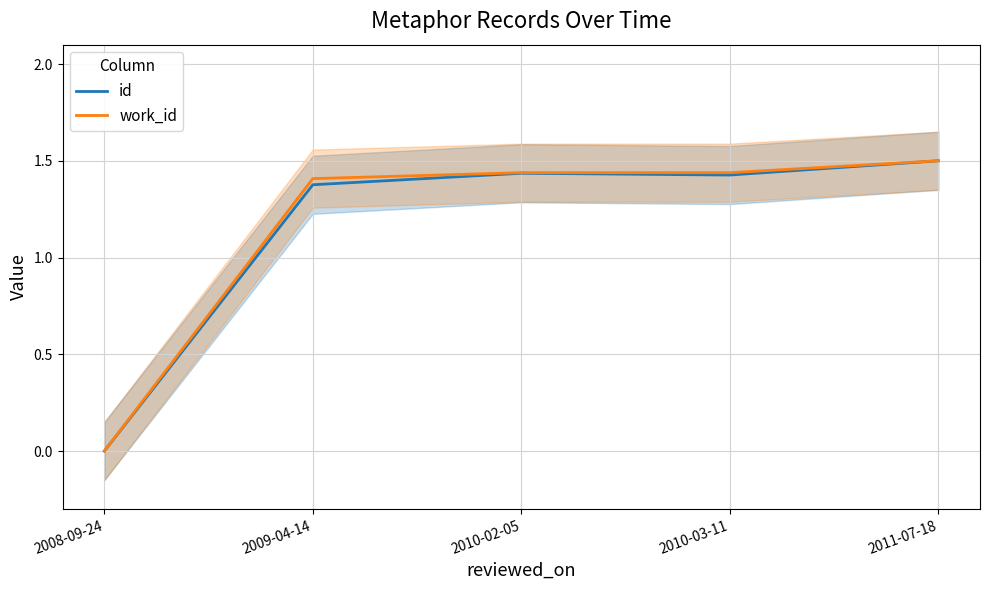

Which series has the widest spread of values?

id